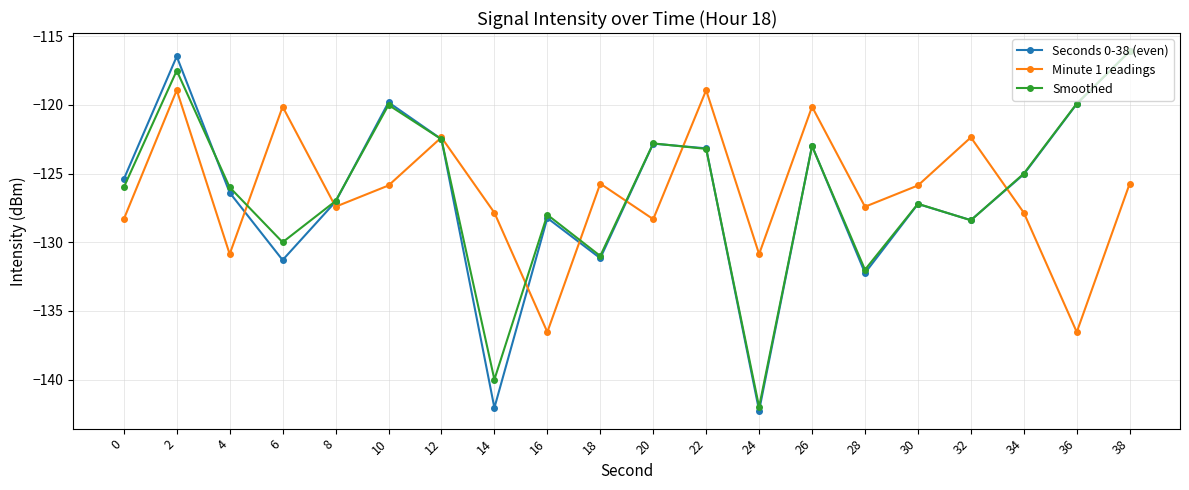

Is the value of Minute 1 readings at 16 greater than the value of Smoothed at 24?

Yes